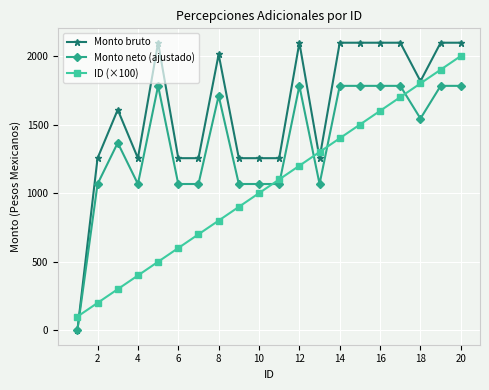

Reading left to right, extract all data points from this chart.

Monto bruto: 0.0	1255.0	1608.2	1255.0	2096.7	1255.0	1255.0	2011.8	1255.0	1255.0	1255.0	2096.7	1255.0	2096.7	2096.7	2096.7	2096.7	1816.2	2096.7	2096.7
Monto neto (ajustado): 0.0	1066.8	1366.9	1066.8	1782.2	1066.8	1066.8	1710.0	1066.8	1066.8	1066.8	1782.2	1066.8	1782.2	1782.2	1782.2	1782.2	1543.8	1782.2	1782.2
ID (×100): 100.0	200.0	300.0	400.0	500.0	600.0	700.0	800.0	900.0	1000.0	1100.0	1200.0	1300.0	1400.0	1500.0	1600.0	1700.0	1800.0	1900.0	2000.0